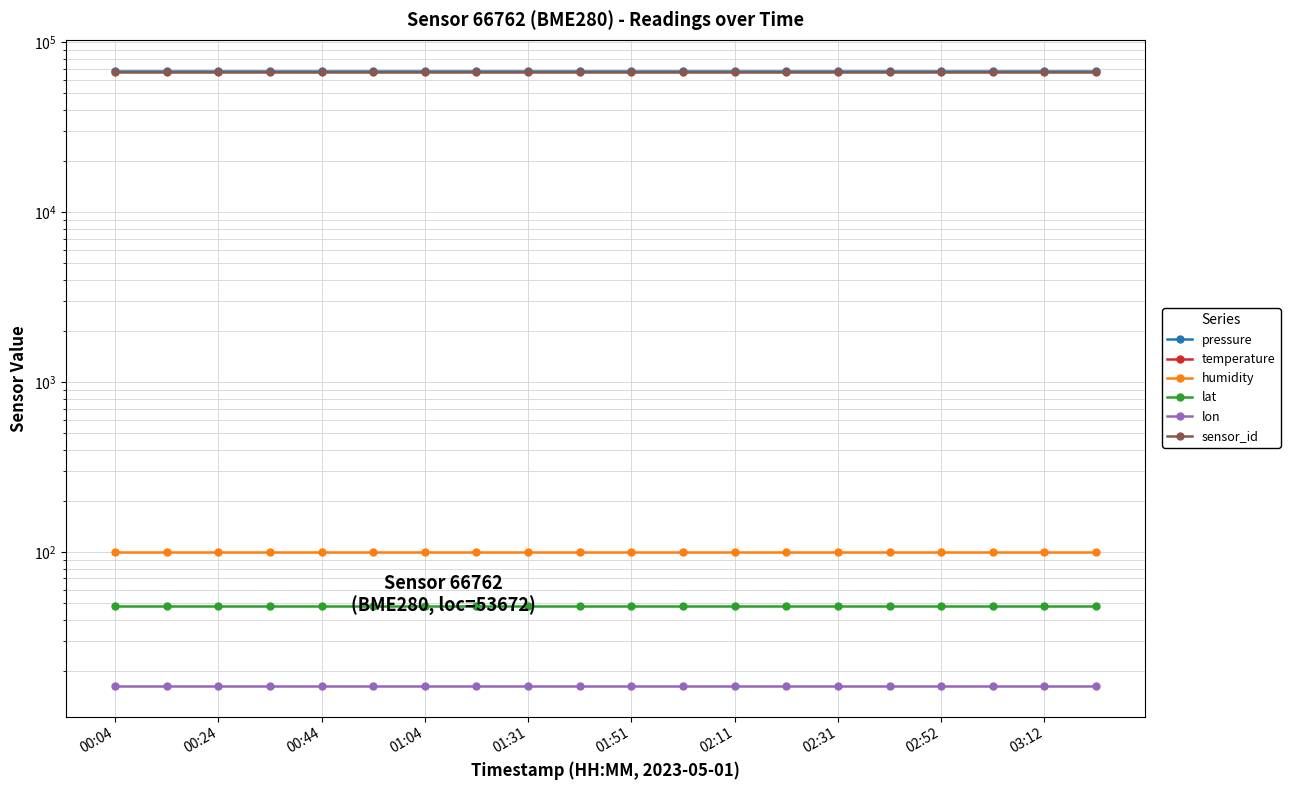

True or false: temperature has a value of -141.3 at 01:04.

True